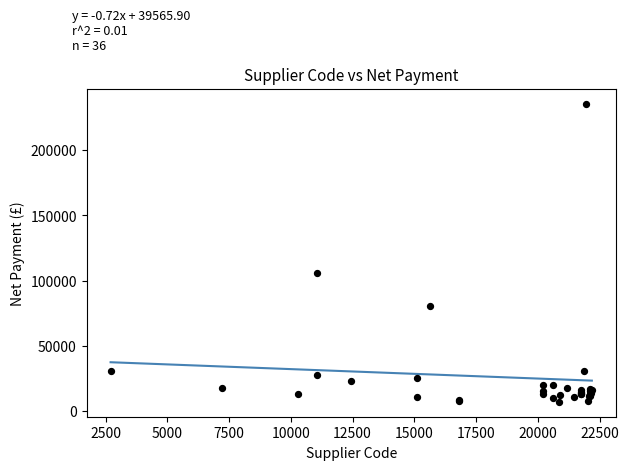

What Y value in the scatter plot is closest to 121387?

106104.8